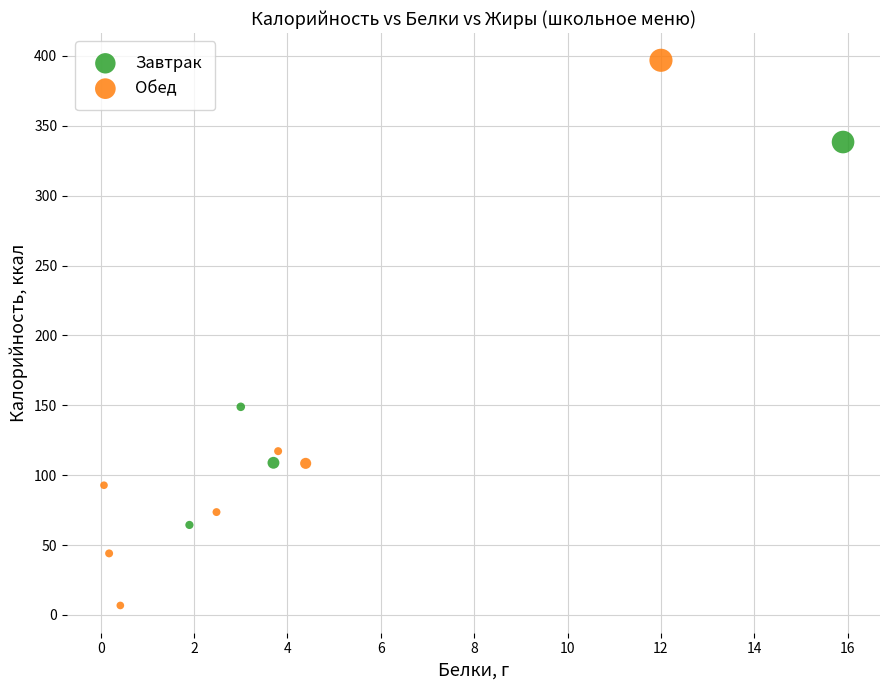

Which series contains the lowest Y value?

Обед